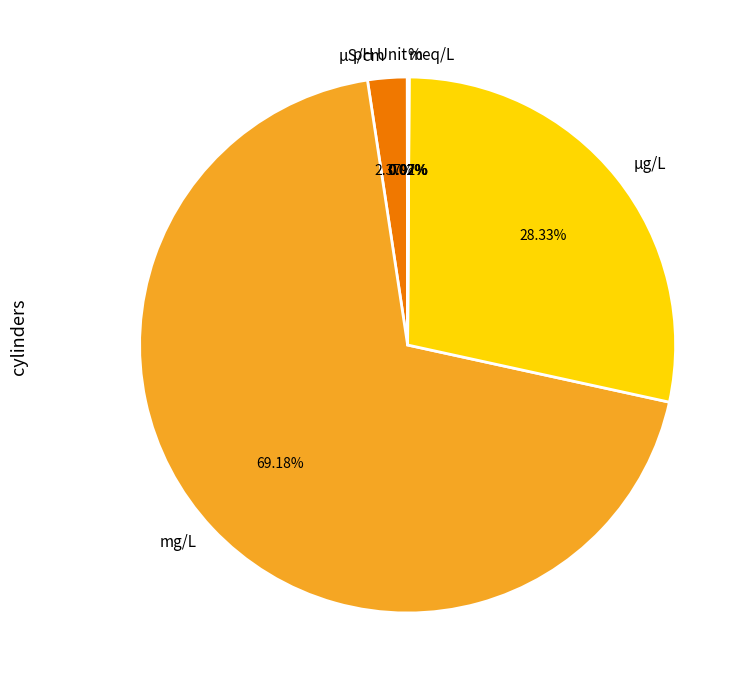

Which slice represents more than half of the pie?

mg/L